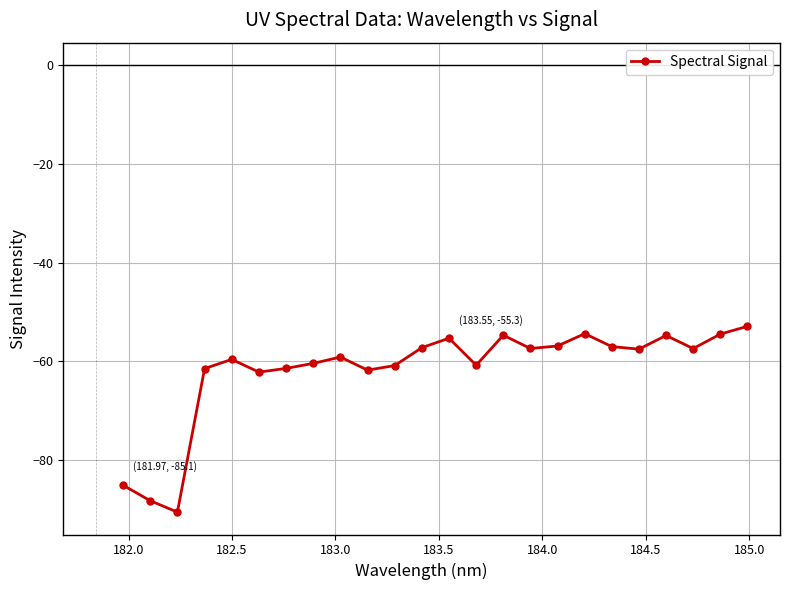

What is the difference between the second highest and second lowest values?

33.8